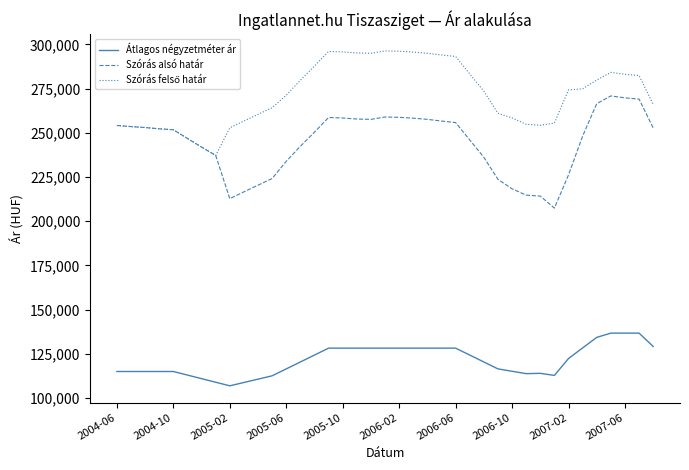

Does the chart have visible grid lines?

No